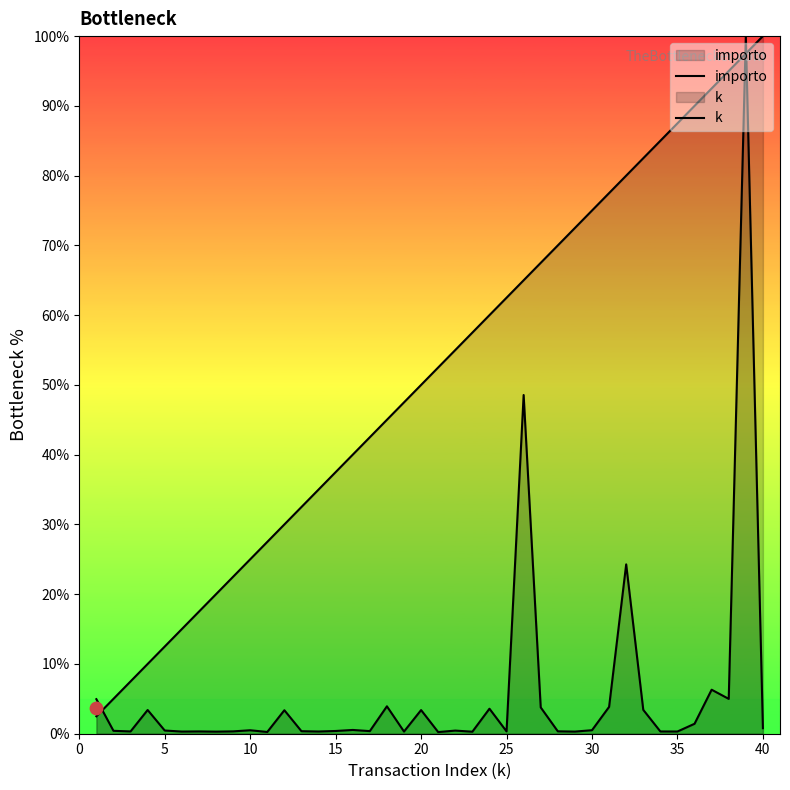

Which series has the largest total across all categories?

k